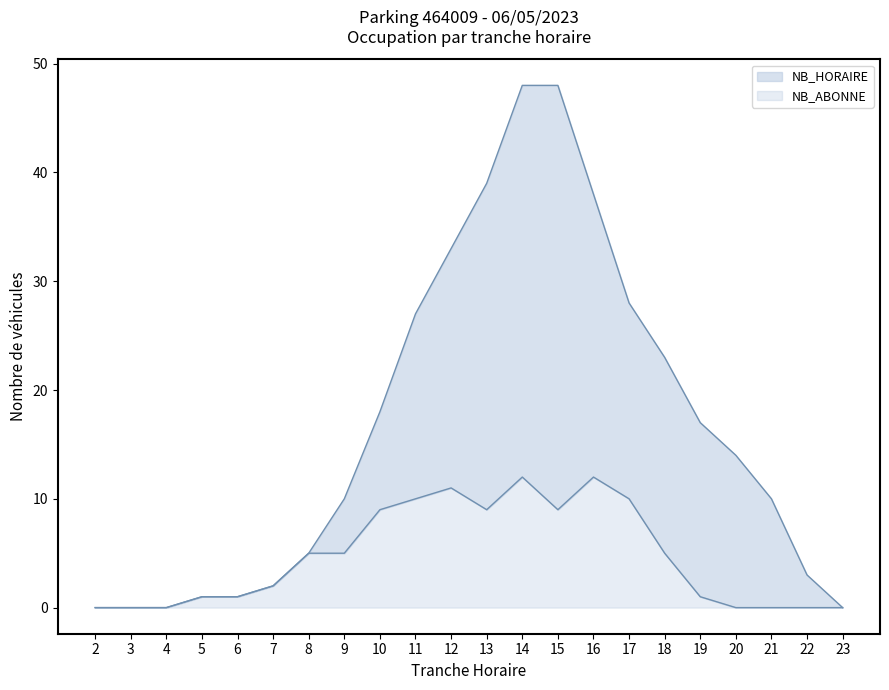

Between 6 and 15, which series saw the biggest shift?

NB_HORAIRE